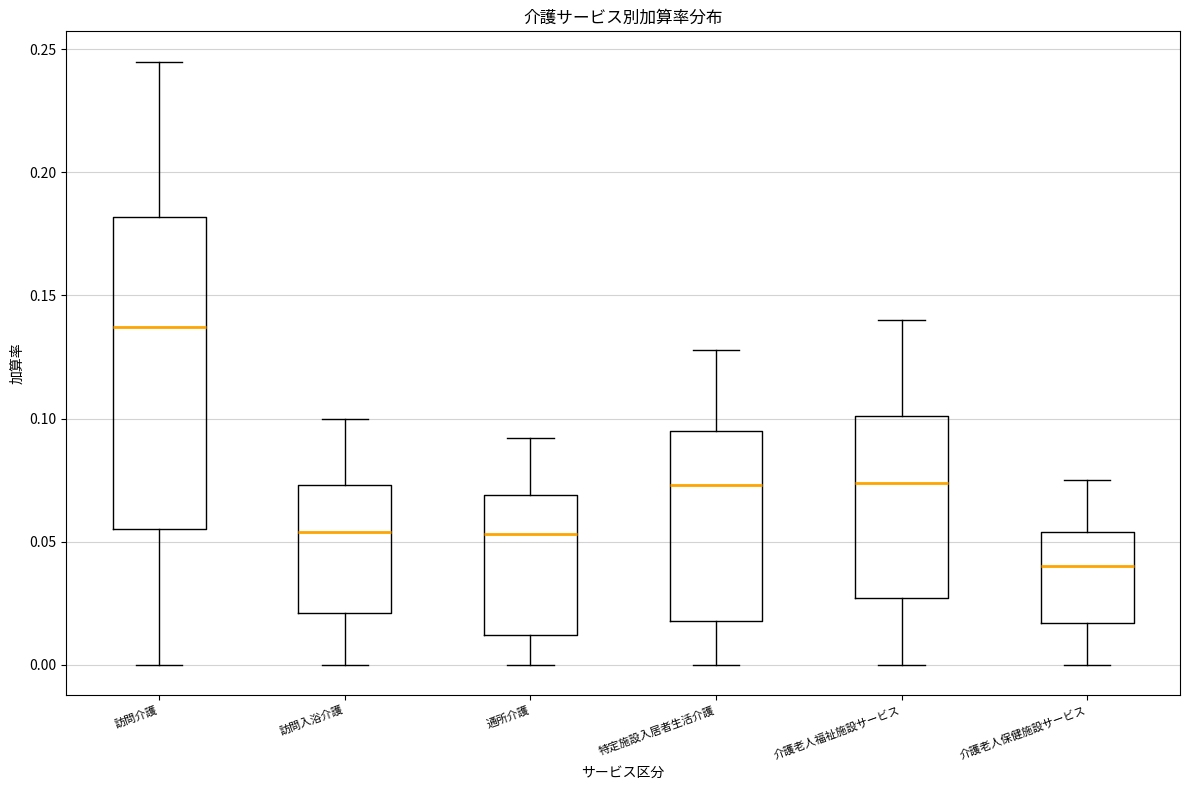

Comparing the boxes themselves (not the whiskers), which one is the tallest?

訪問介護